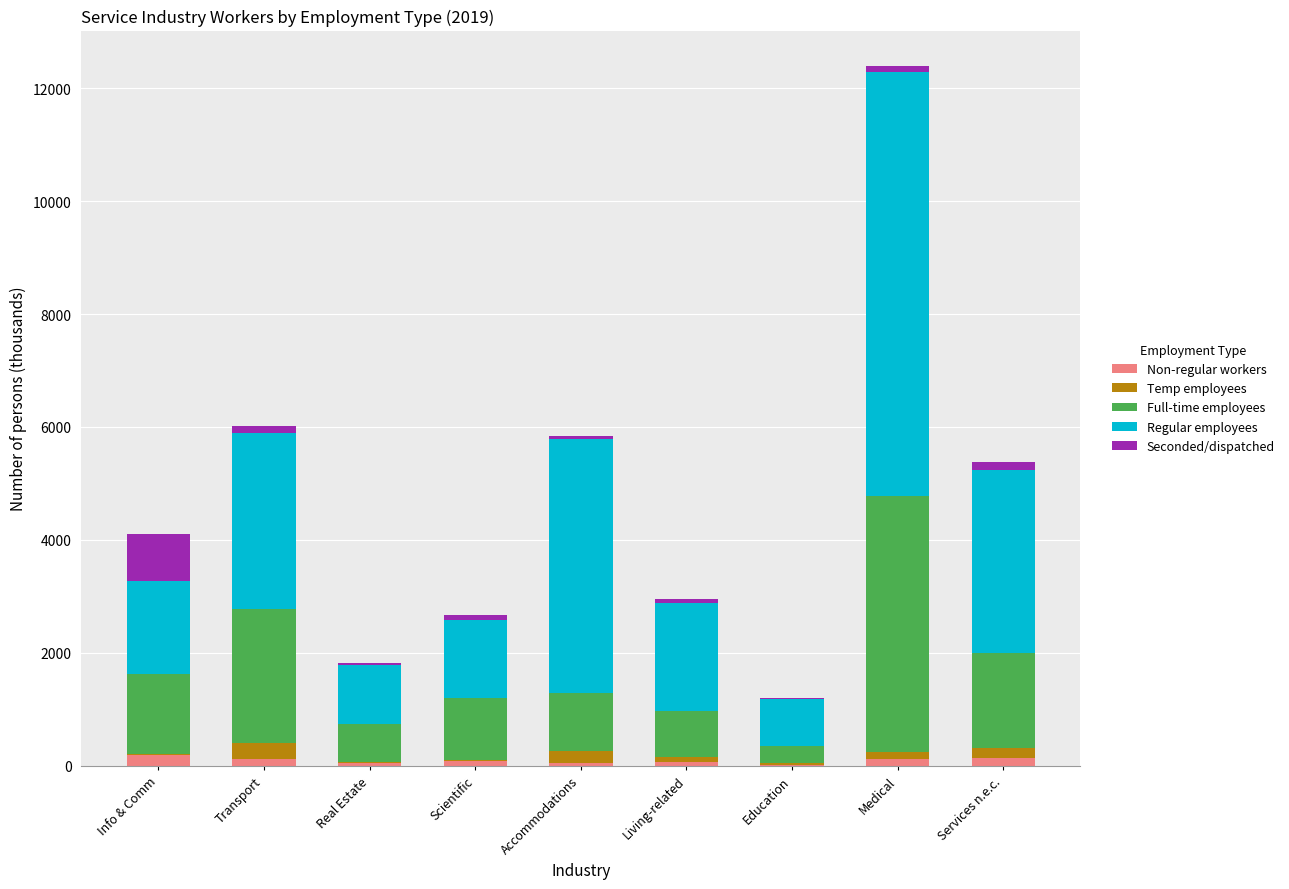

At which category is the sum across all series the highest?

Medical